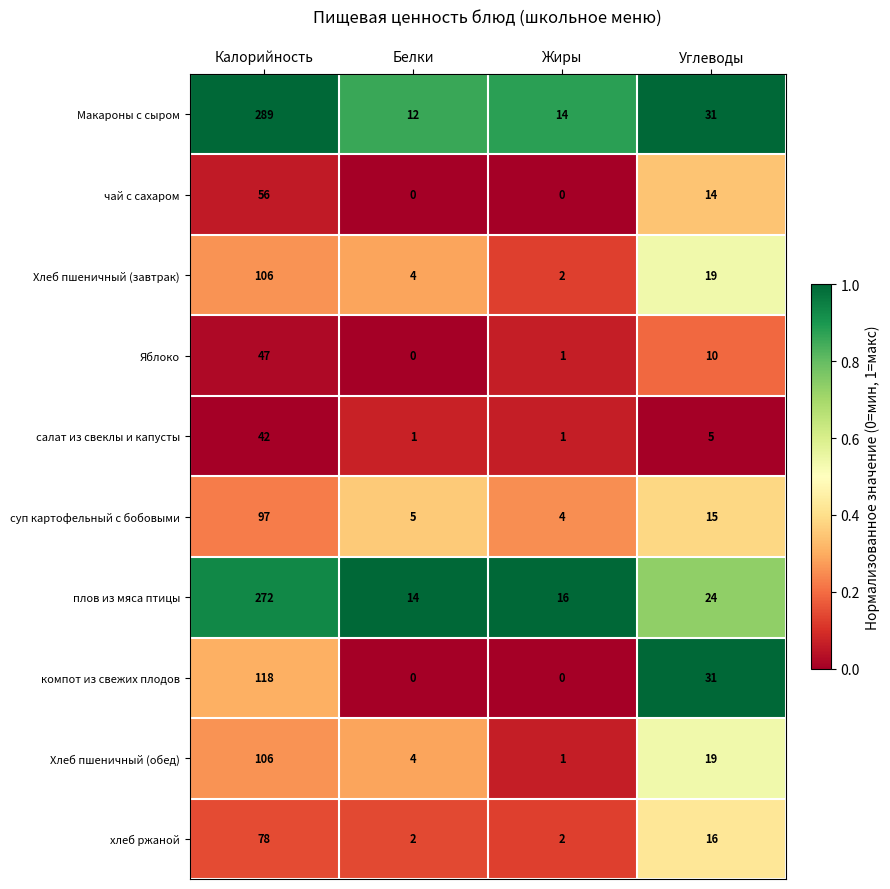

Which series changed the most between Калорийность and Жиры?

Макароны с сыром